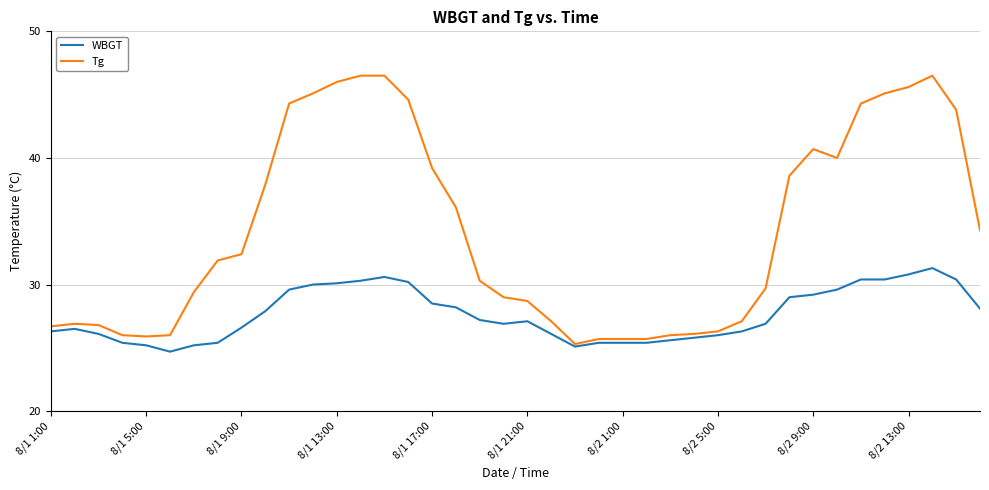

Which series has the largest total across all categories?

Tg